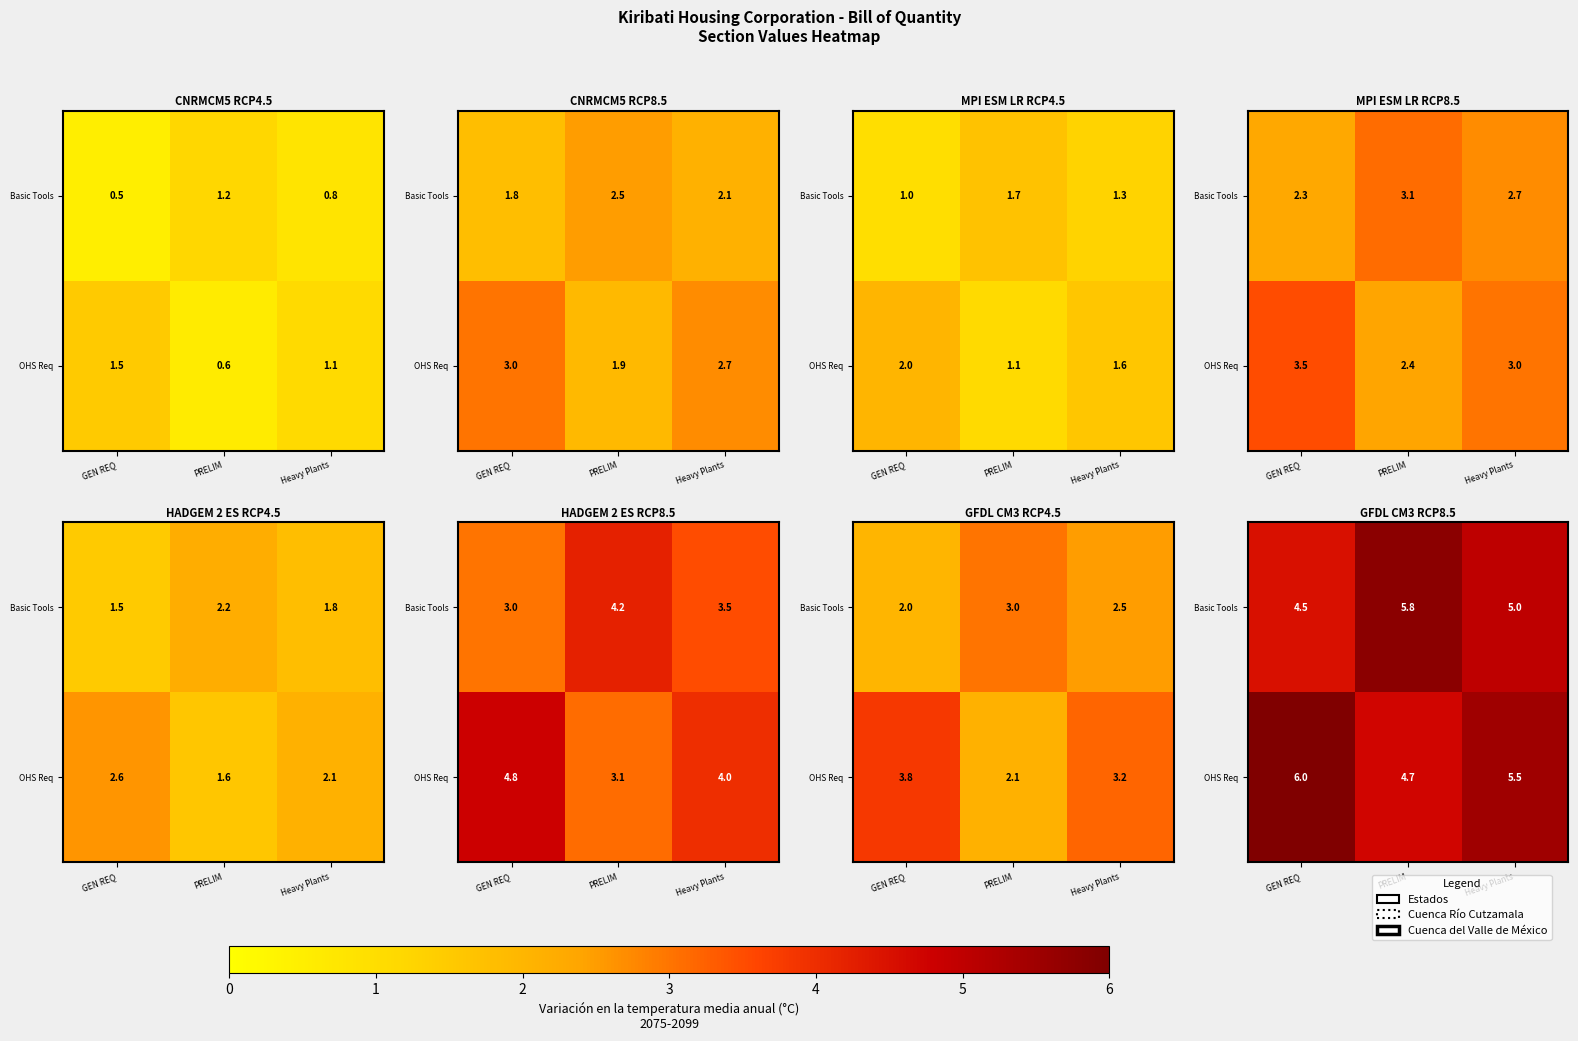

Count the number of categories in the chart.

3